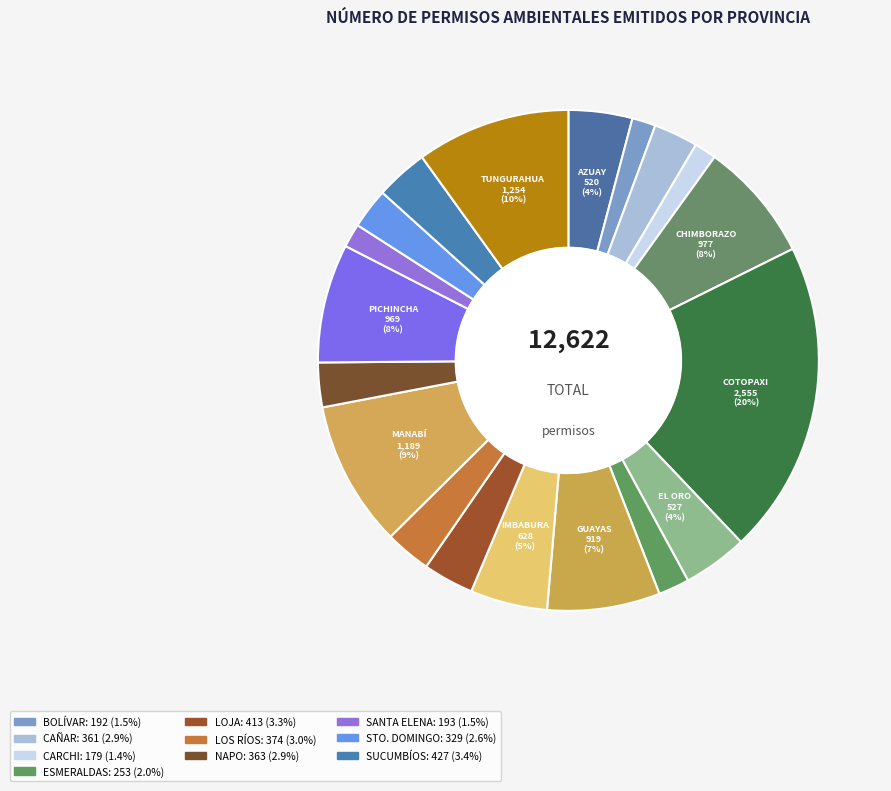

Count the number of slices in the pie.

19